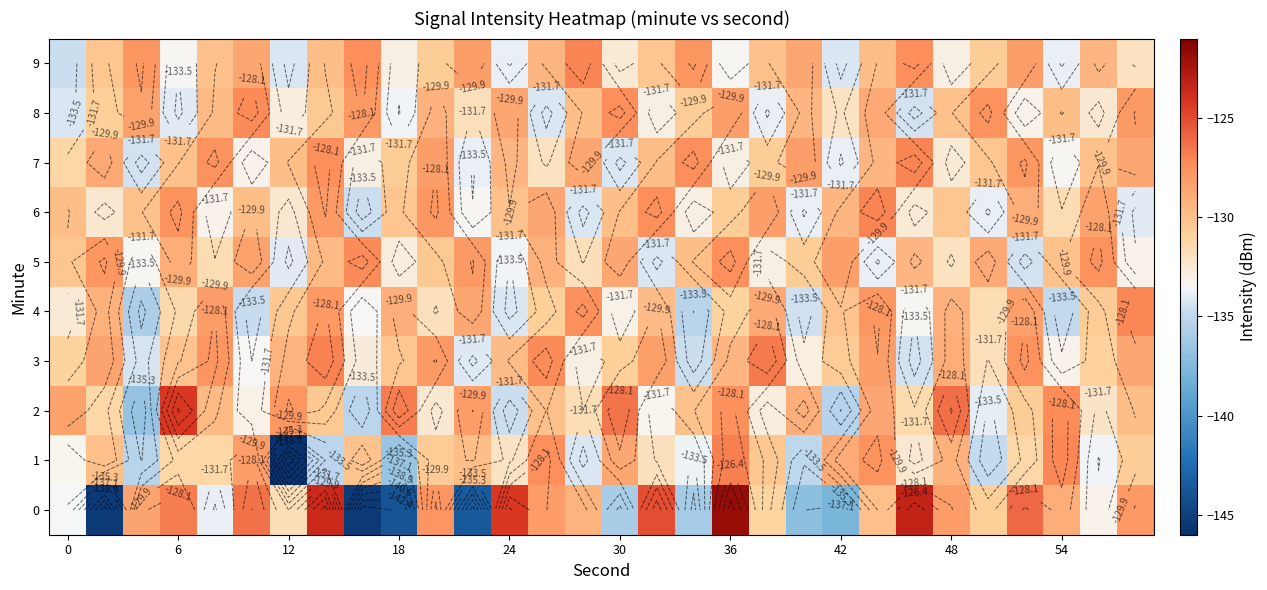

What is the total value across all series at 12?

-1324.7